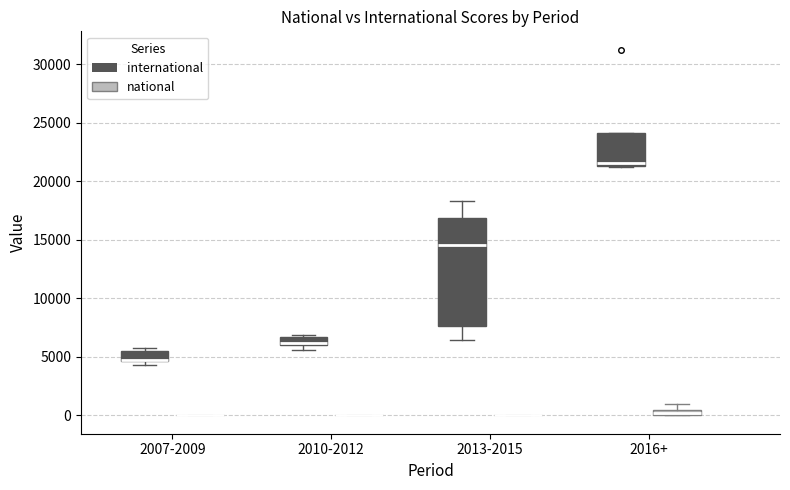

Which box is the tallest, from its lower edge to its upper edge?

2013-2015 (international)